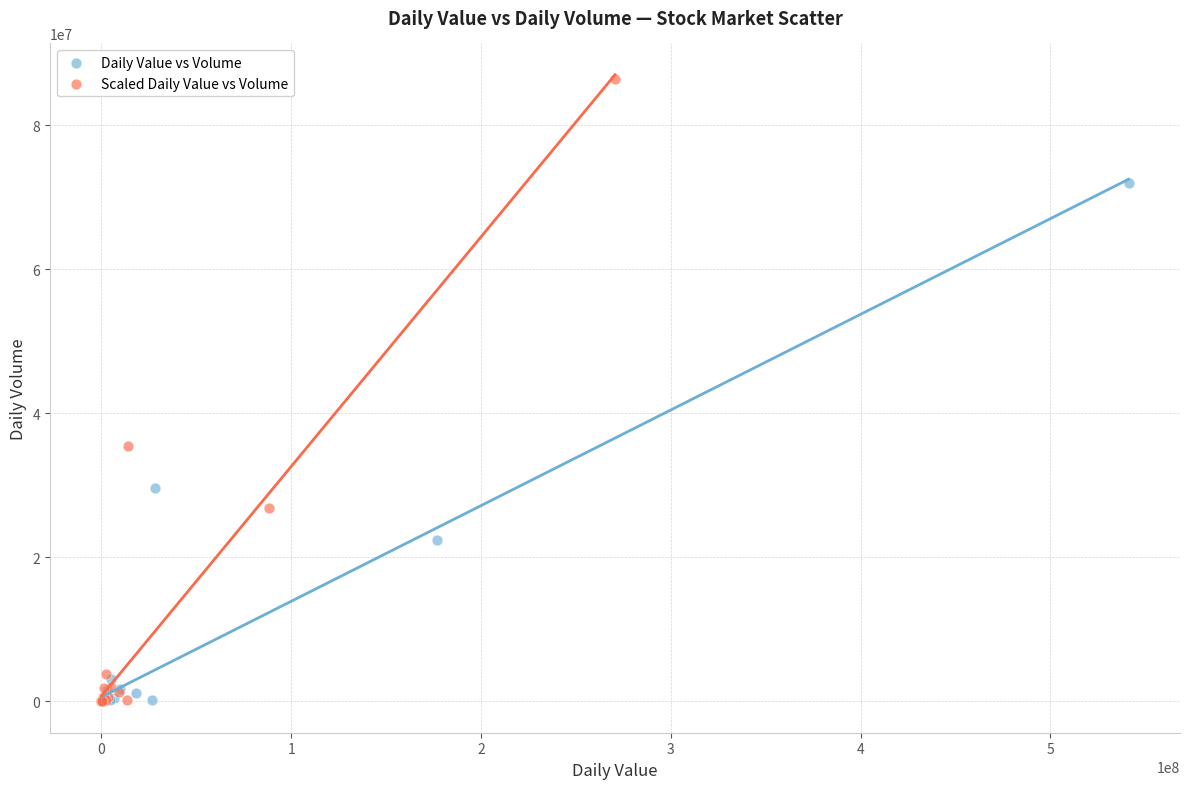

Which series has the largest Y range (max minus min)?

Scaled Daily Value vs Volume